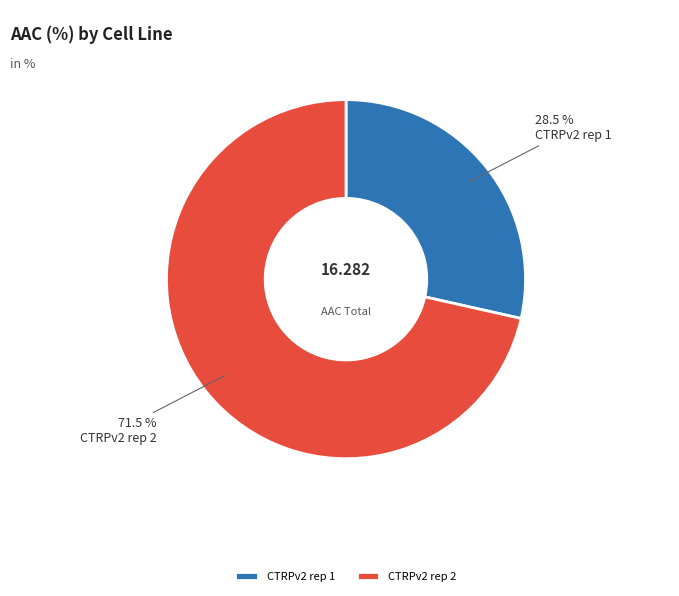

Does CTRPv2 rep 1 account for over 50% of the chart?

No